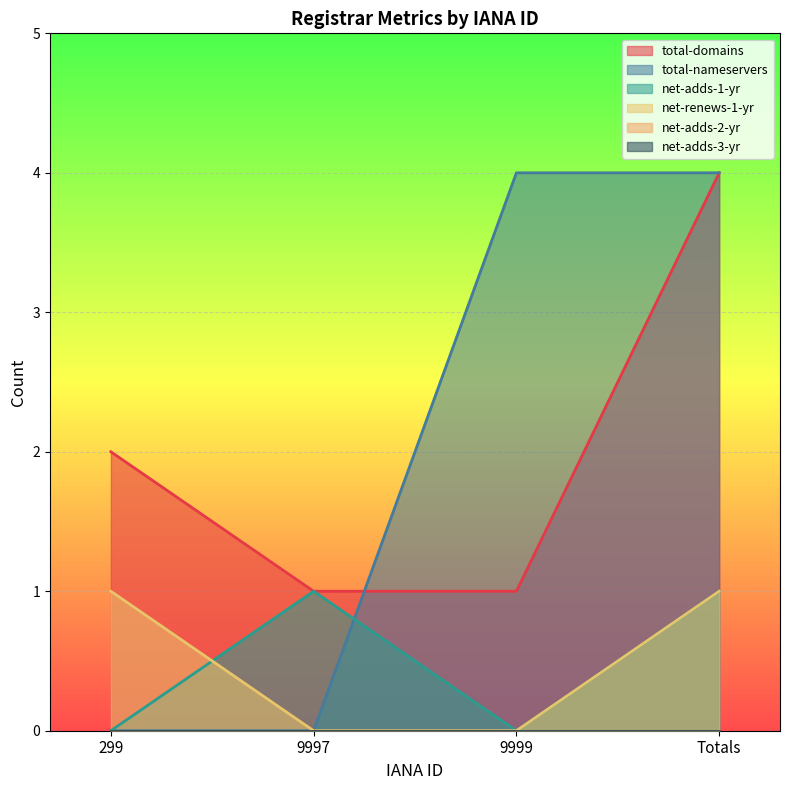

How many total-domains values are between 1 and 4?

4